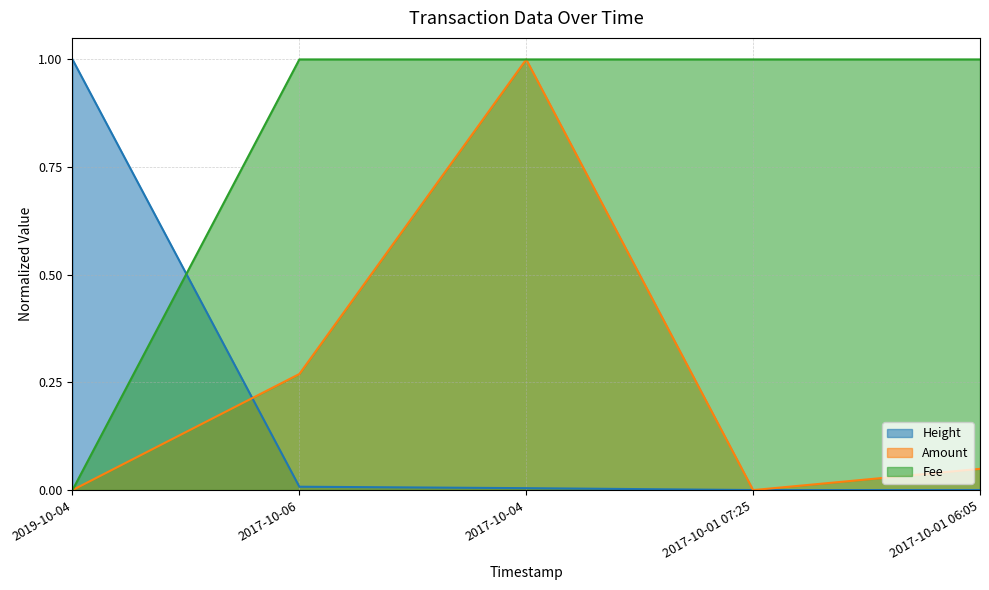

Reading left to right, list all the values displayed in this chart.

Height: 2019-10-04=1.0	2017-10-06=0.0	2017-10-04=0.0	2017-10-01 07:25=0.0	2017-10-01 06:05=0.0
Amount: 2019-10-04=0.0	2017-10-06=0.3	2017-10-04=1.0	2017-10-01 07:25=0.0	2017-10-01 06:05=0.0
Fee: 2019-10-04=0.0	2017-10-06=1.0	2017-10-04=1.0	2017-10-01 07:25=1.0	2017-10-01 06:05=1.0